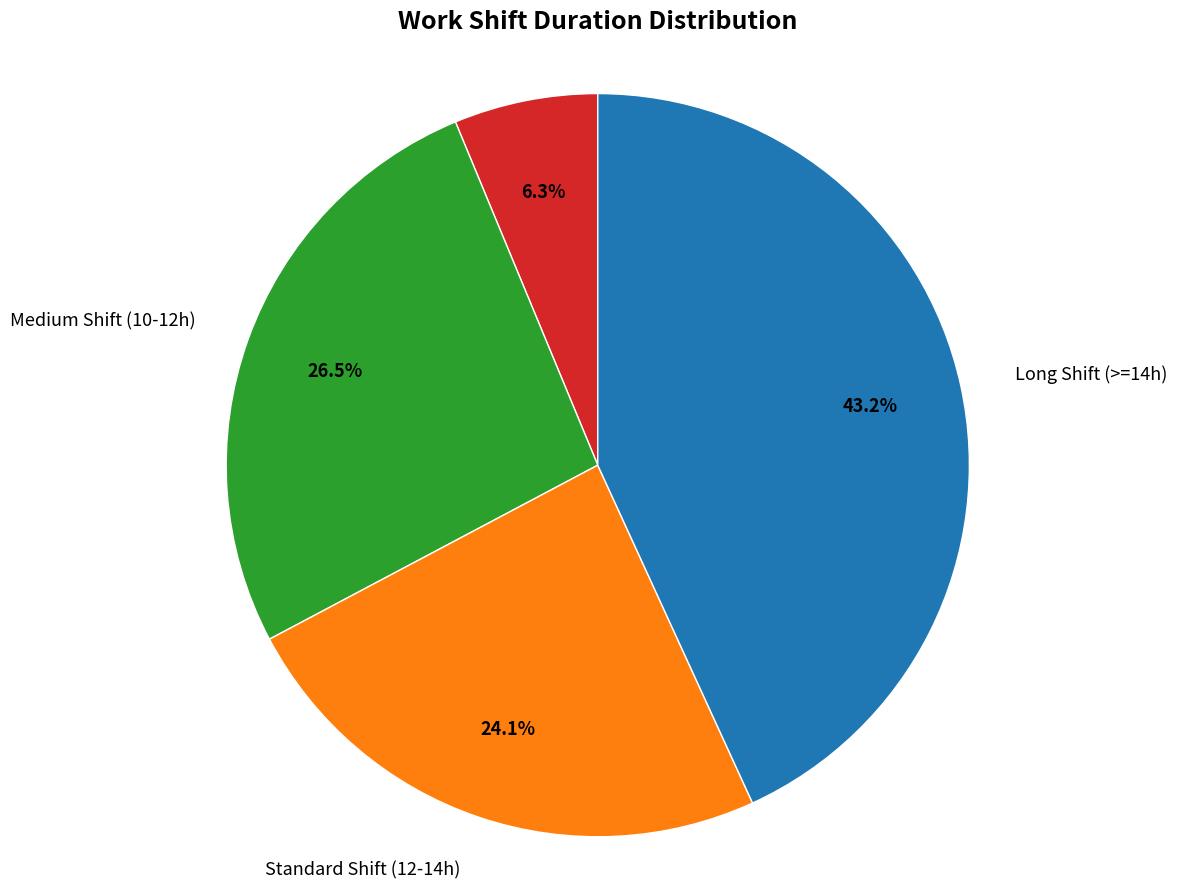

Is there a majority slice in this chart?

No